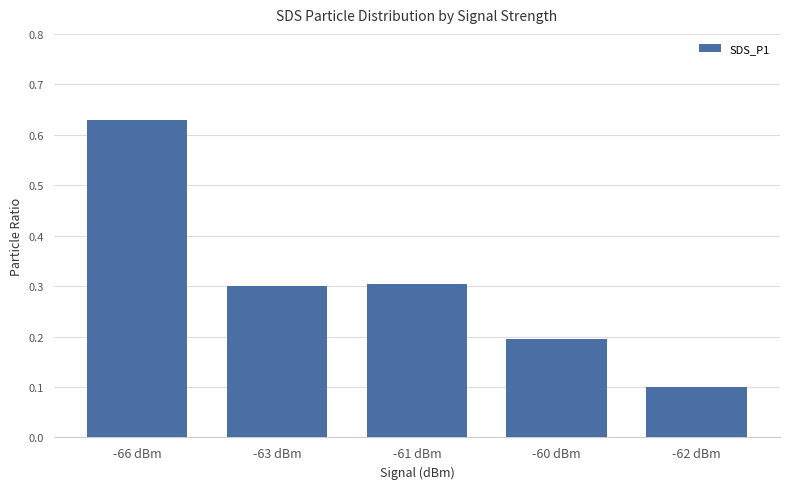

Where is the data nearest to the value 0?

-62 dBm